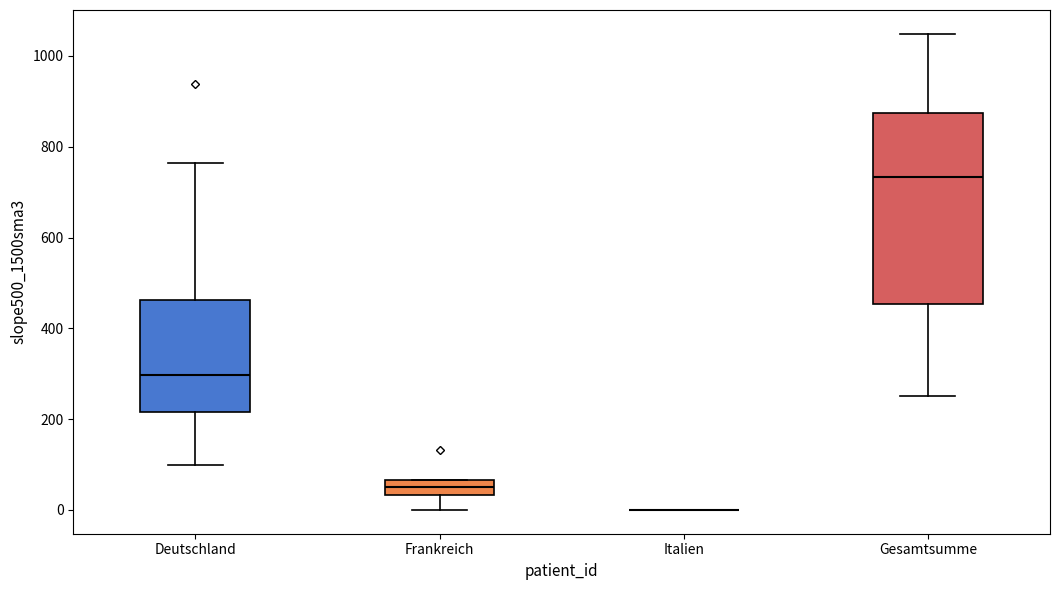

Reading left to right, transcribe this box plot: for each box, give where its median line is, the range the box spans, and where its two whiskers end, as read against the y-axis. The values are not printed on the chart, so give them approximately, as read against the axis.

Deutschland: median 300, box 220 to 460, whiskers 100 to 760
Frankreich: median 60 (inside the box), box 40 to 60, whiskers 0 to 60
Italien: box collapsed to a line at 0, whiskers 0 to 0
Gesamtsumme: median 740, box 460 to 880, whiskers 260 to 1040